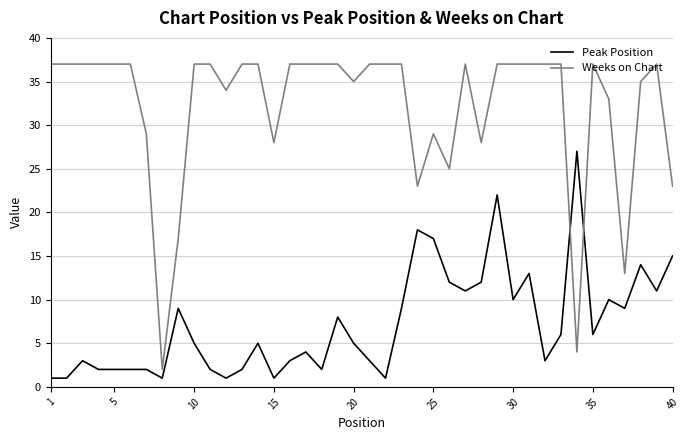

True or false: Weeks on Chart and Peak Position cross at least once.

True